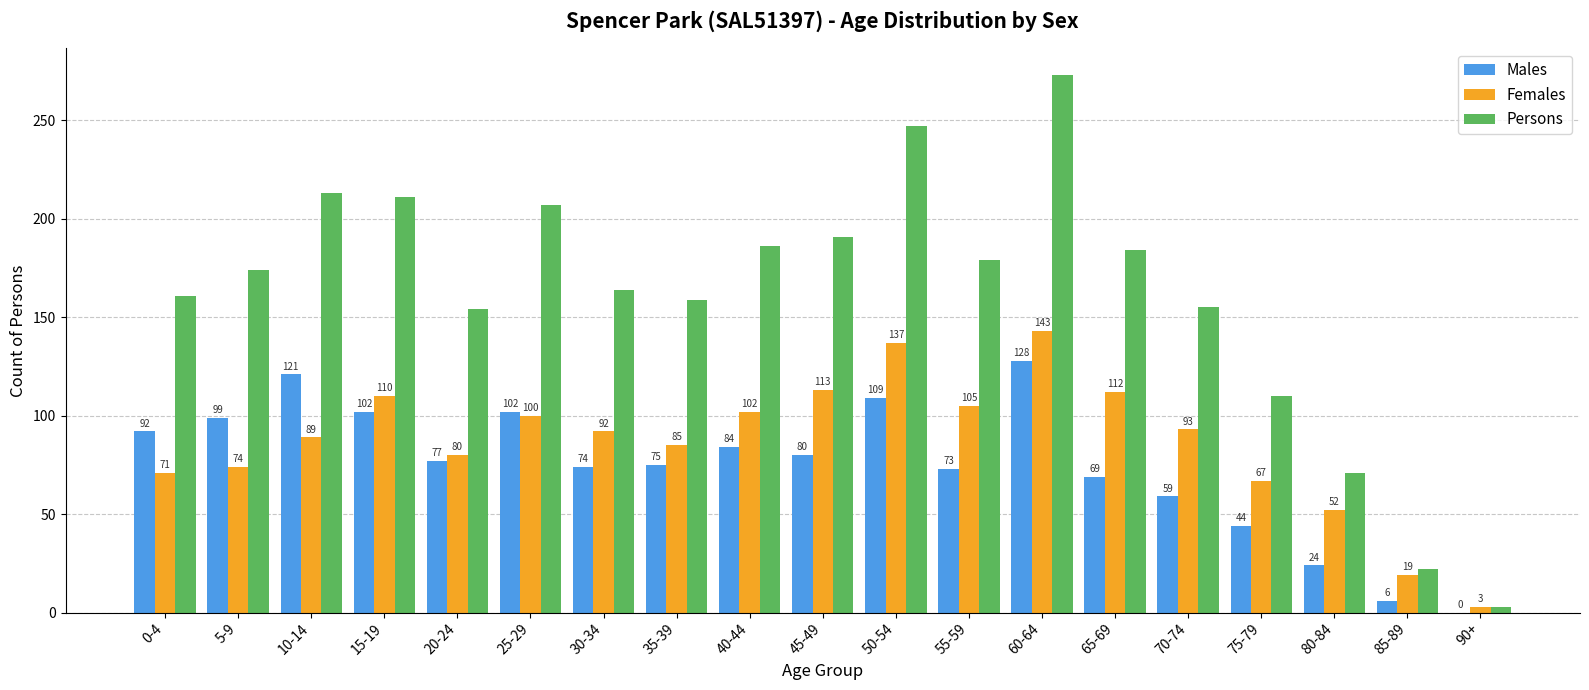

Is it true that Persons equals 71 at 80-84?

True